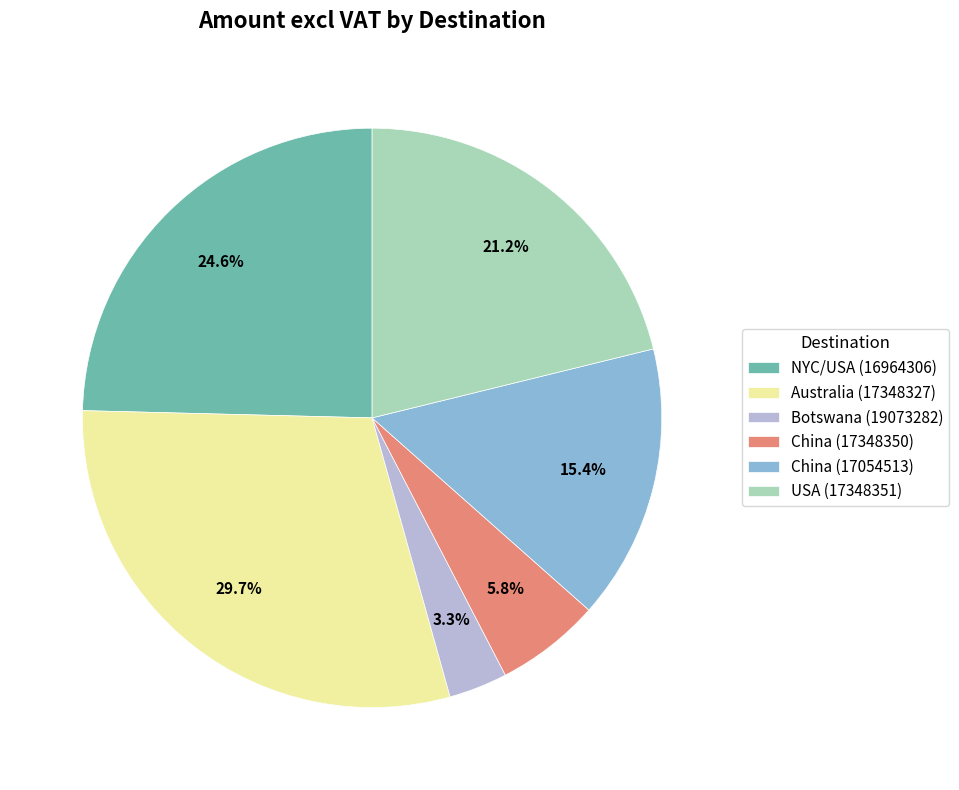

Count the number of slices in the pie.

6